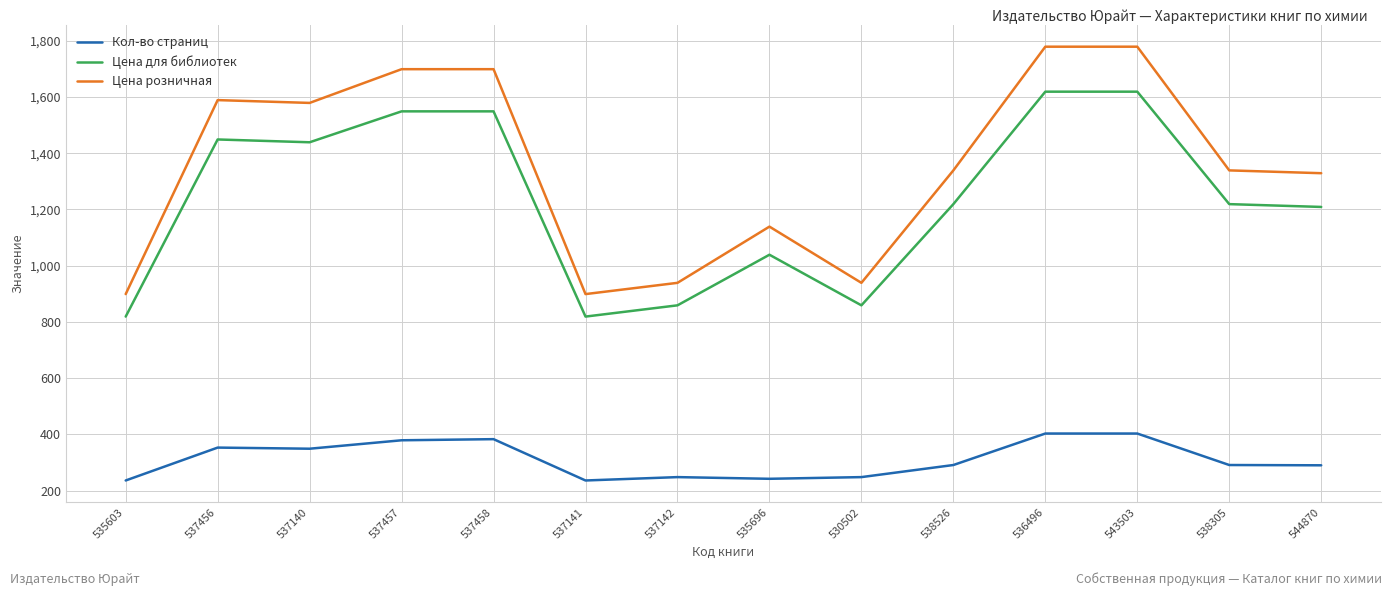

Between 530502 and 538305, which series saw the biggest shift?

Цена розничная